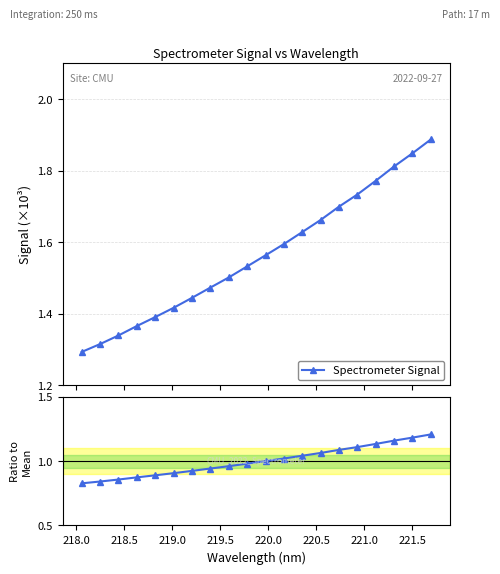

What is the approximate value at 219.5?

0.9